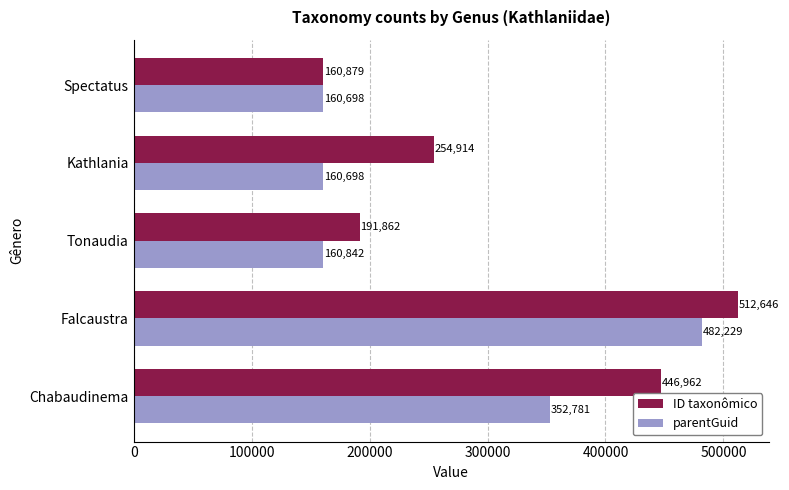

Between Chabaudinema and Falcaustra, which series saw the biggest shift?

parentGuid